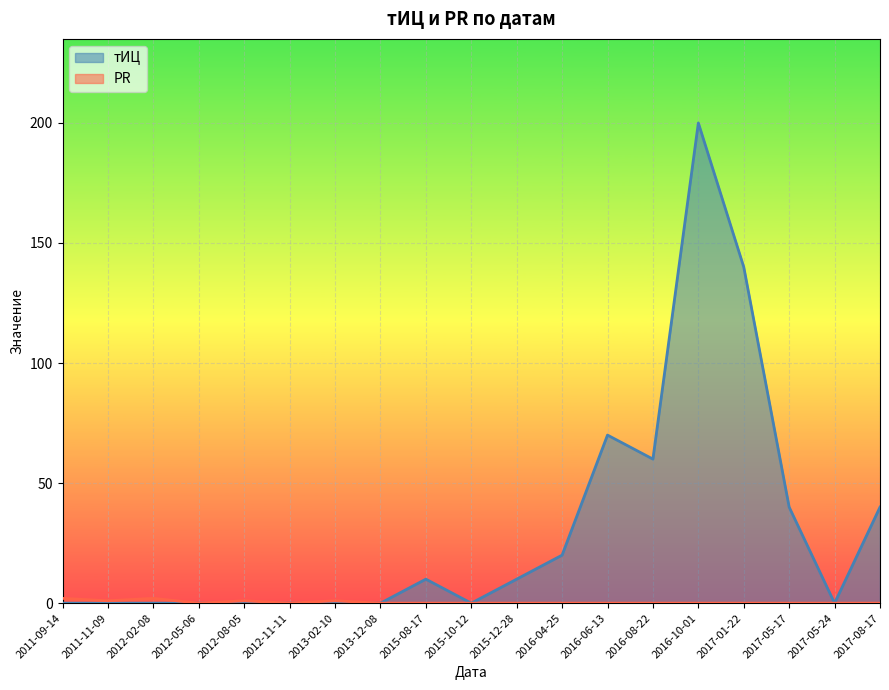

Is the value of тИЦ at 2016-06-13 greater than the value of PR at 2016-04-25?

Yes